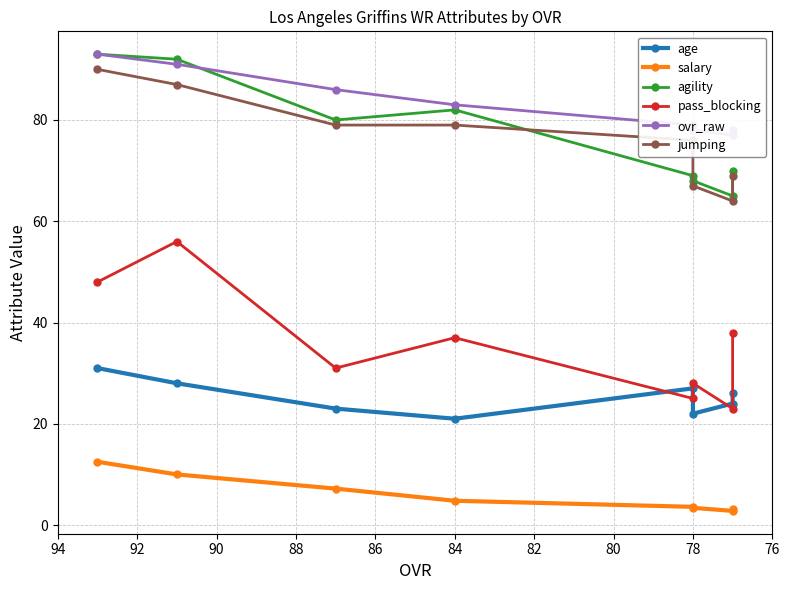

Which has a higher value, 78 or 84?

78